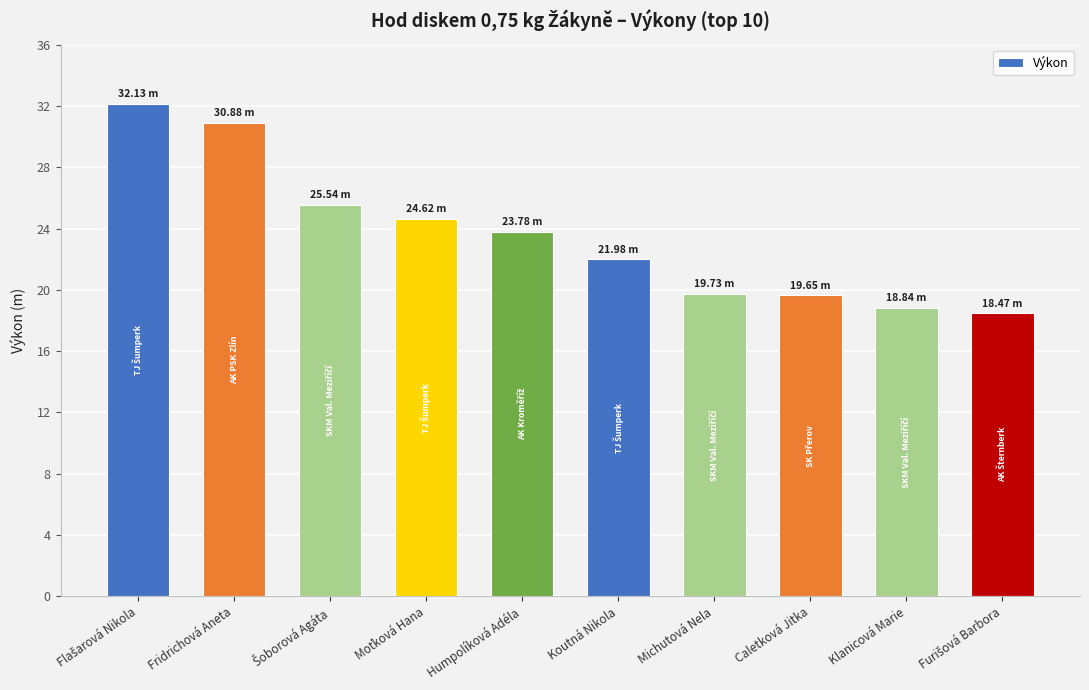

How many values are below 23?

5